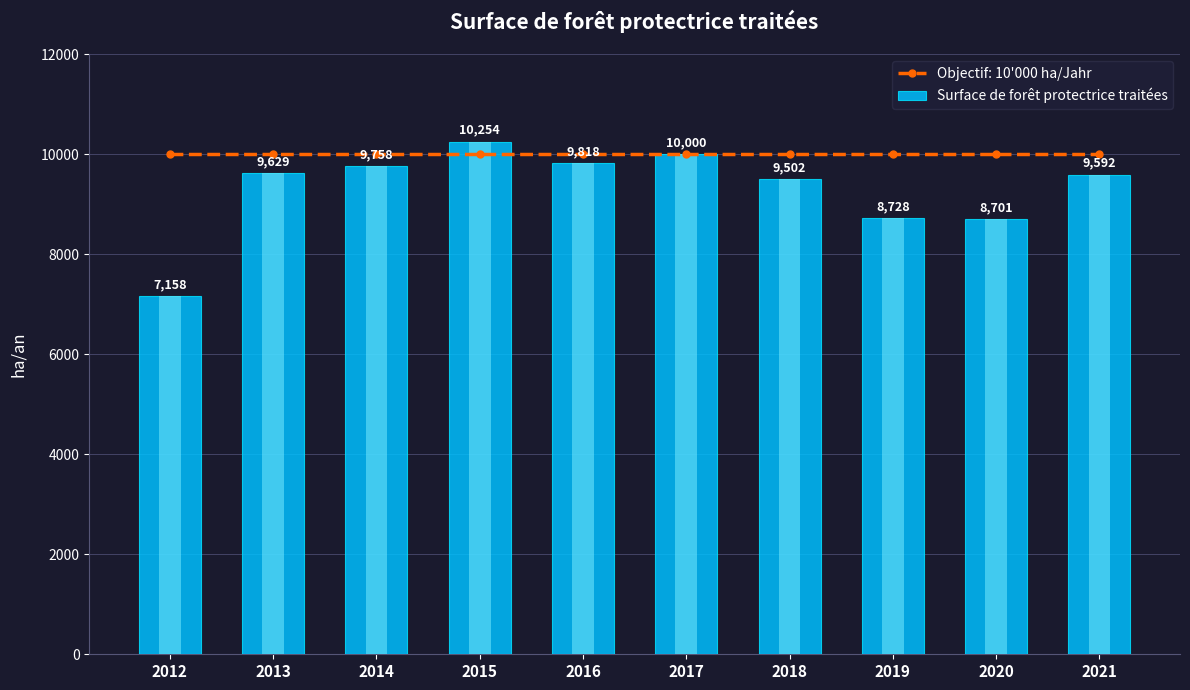

Reading left to right, transcribe all the data shown in this chart.

7158.4	9629.2	9757.9	10253.6	9818.0	10000.0	9502.0	8728.0	8701.0	9592.0